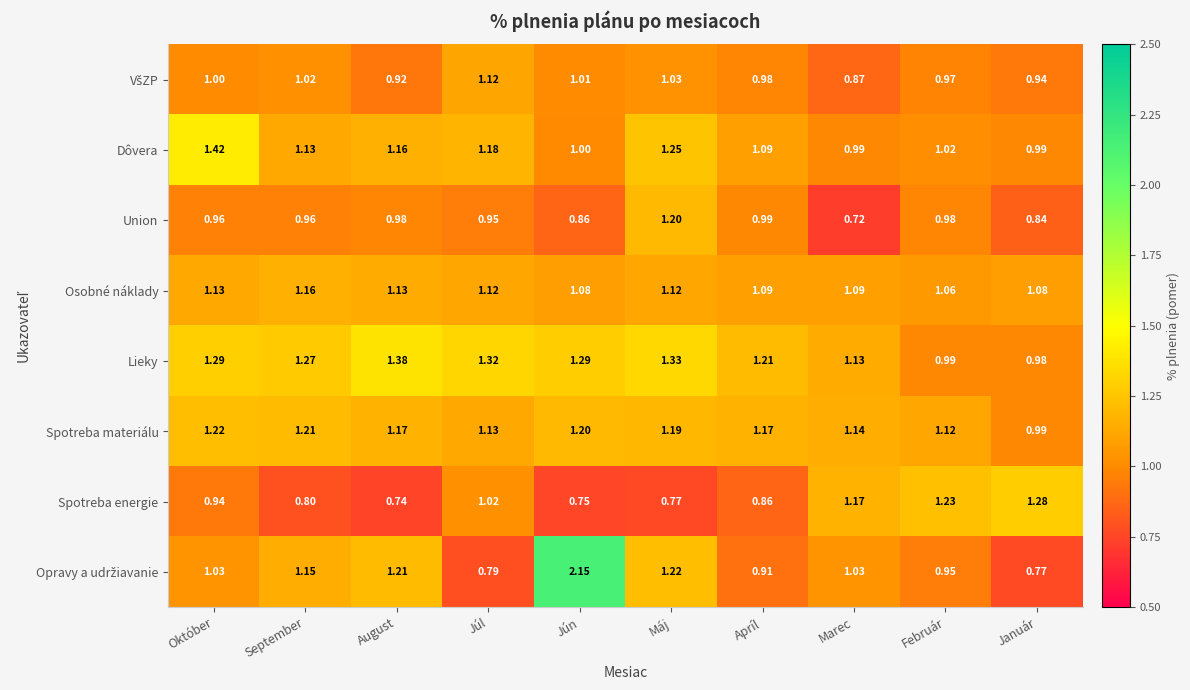

What is the difference between the highest and lowest values at September?

0.5